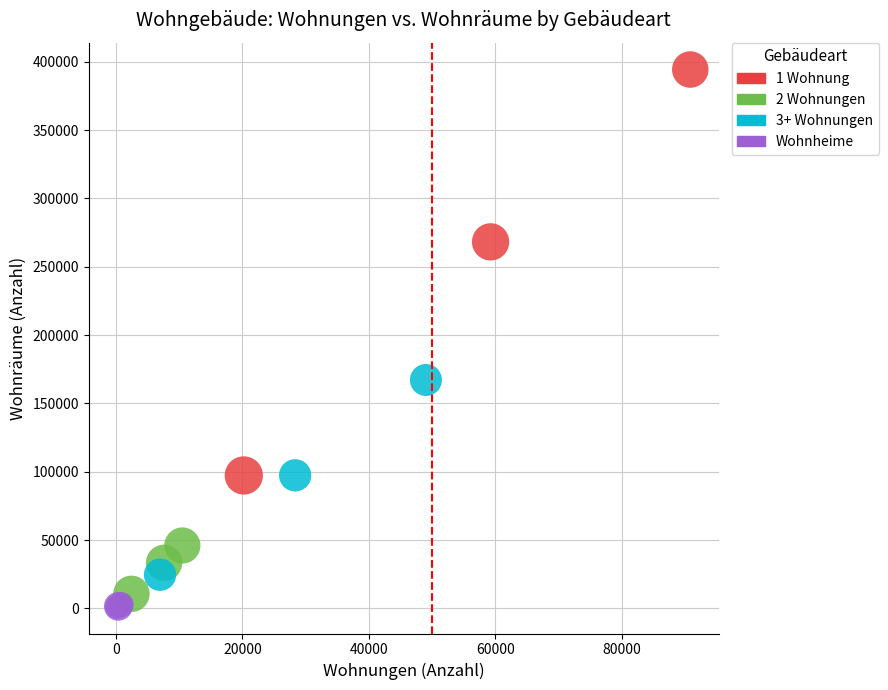

Which series reaches the maximum Y coordinate?

1 Wohnung